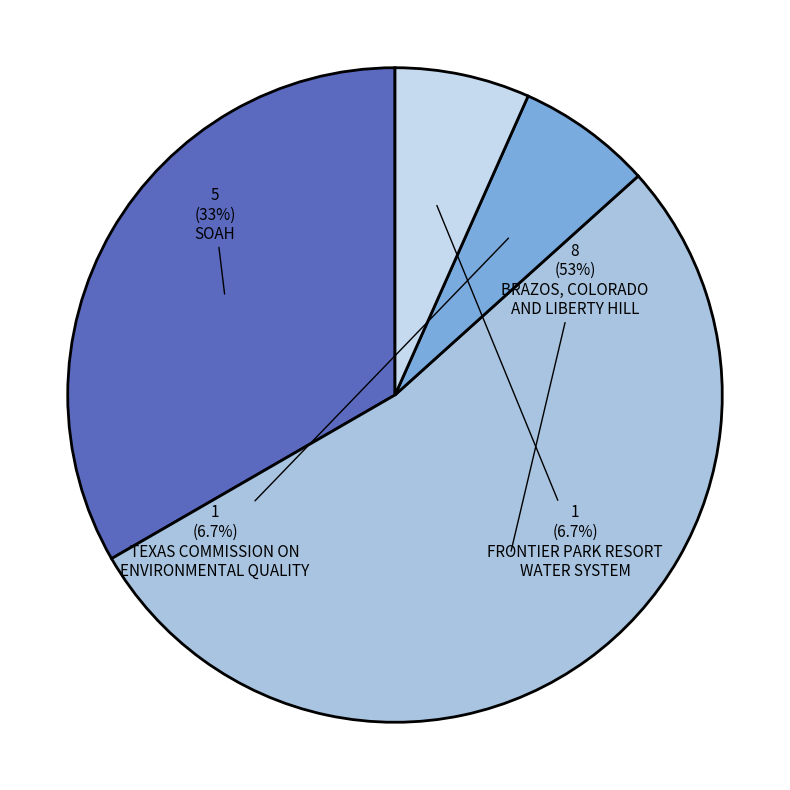

How many segments does this pie chart have?

4